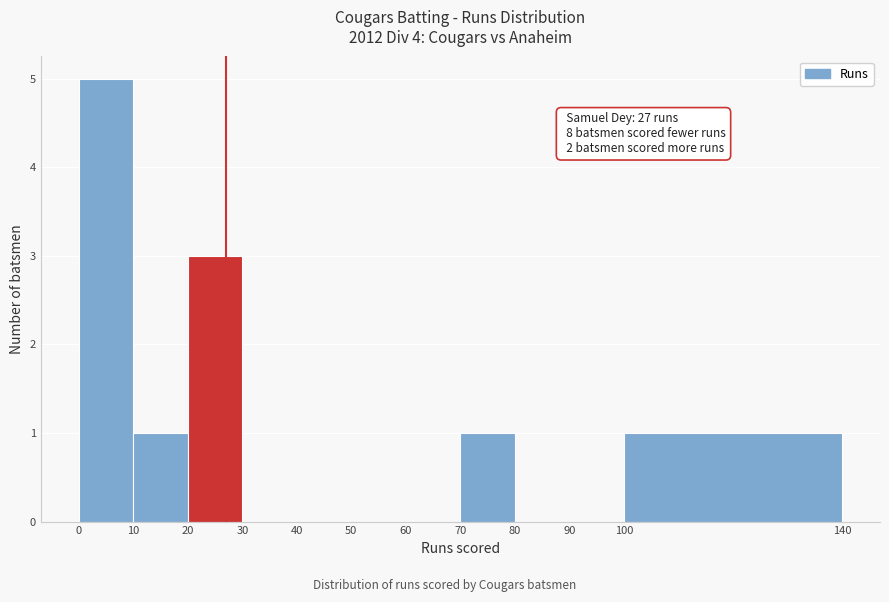

Which range on the x-axis has the tallest bar?

0 to 10